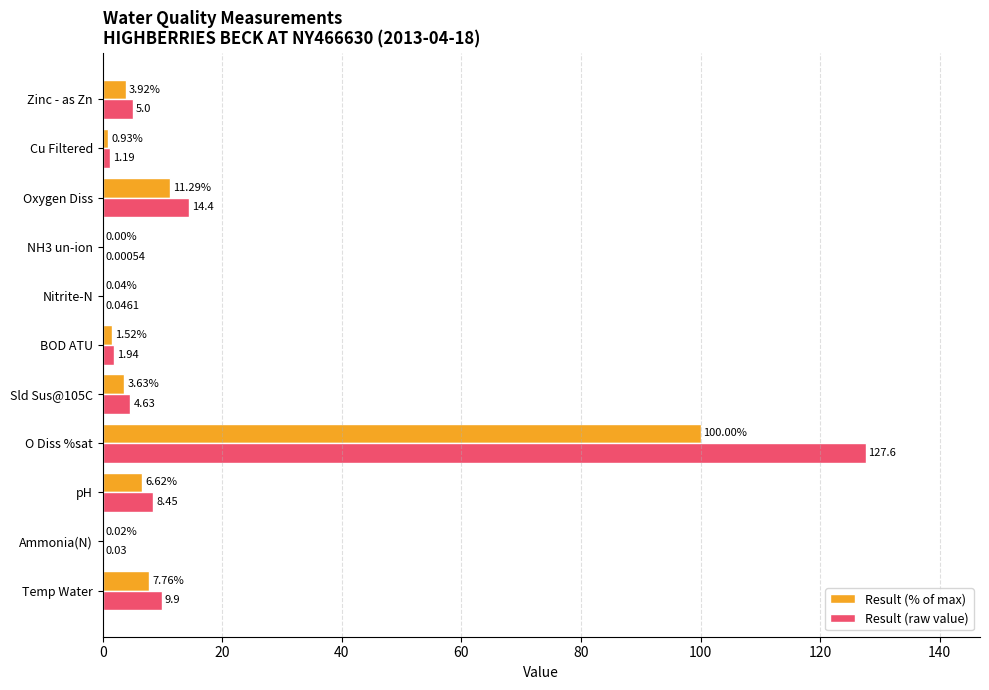

At which category is the sum across all series the highest?

O Diss %sat